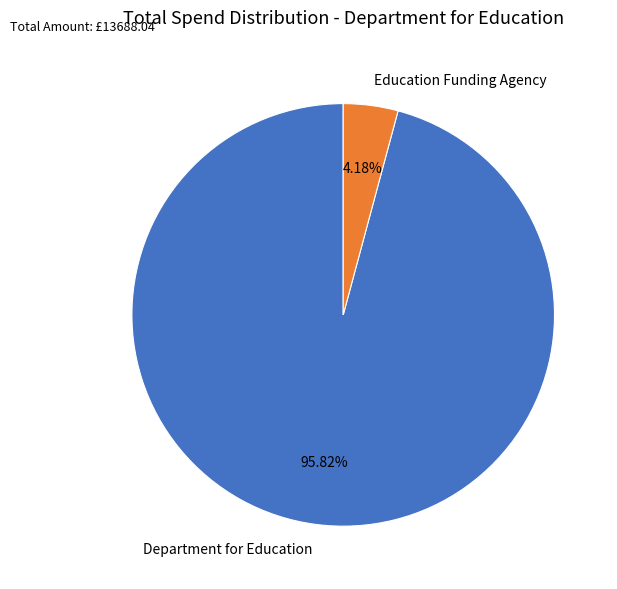

Rank the categories by value from lowest to highest.

Education Funding Agency, Department for Education